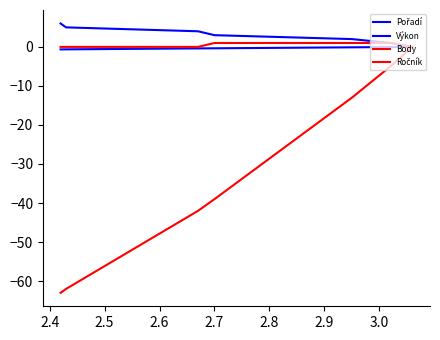

At which label is Body closest to -31?

2.7